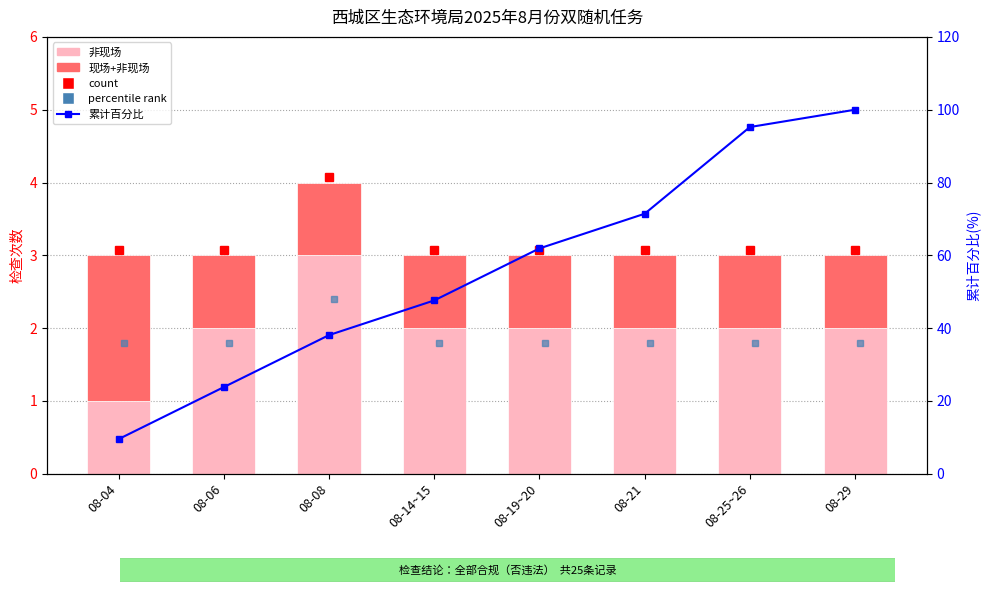

What is the label of the 6th bar from the right?

08-08